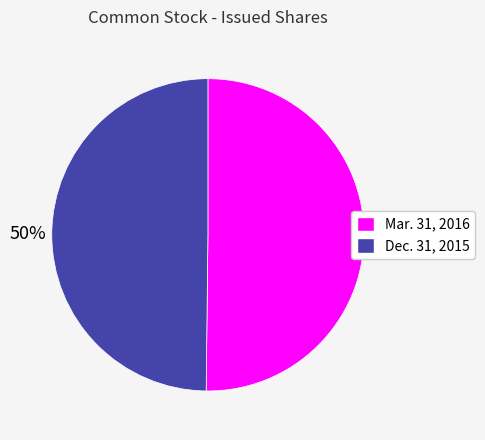

Combined, do Mar. 31, 2016 and Dec. 31, 2015 account for over 50%?

Yes